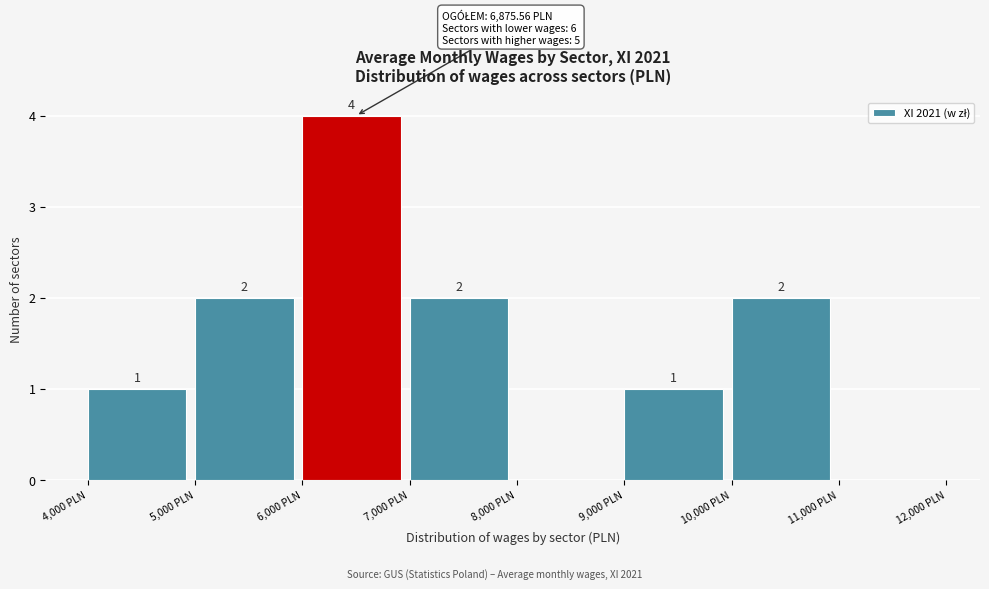

Over which range of the x-axis is the bar tallest?

6000 to 7000